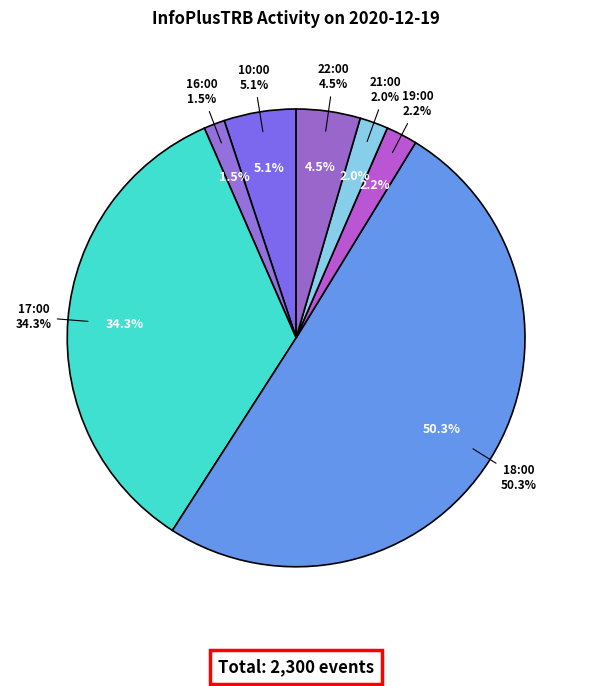

Which has a higher value, 21:00 or 16:00?

21:00